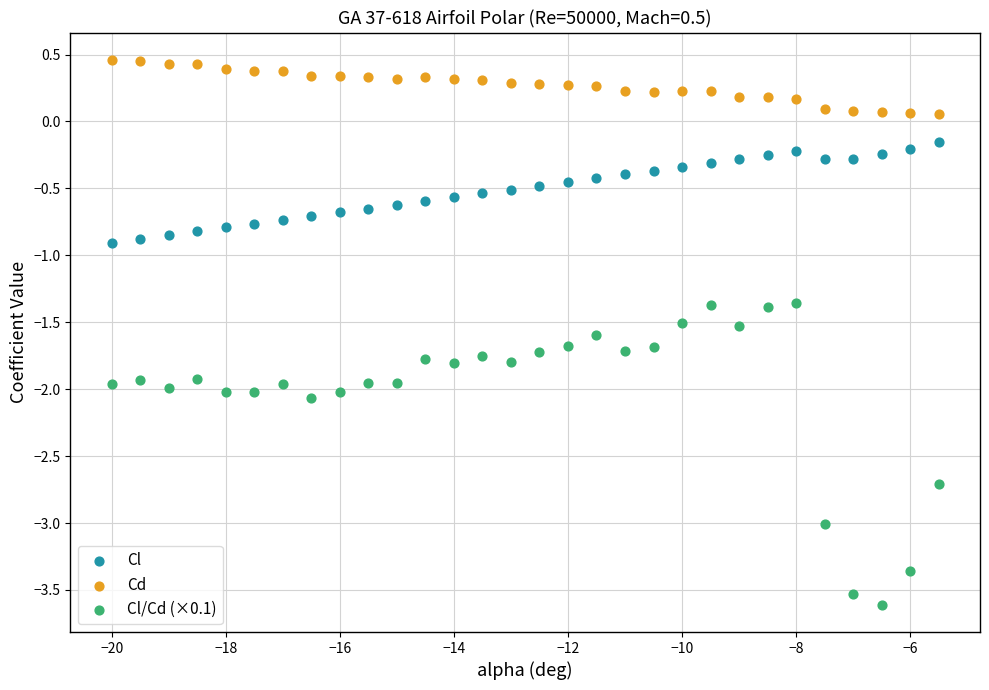

What is the X range (max minus min) for the scatter plot?

14.5